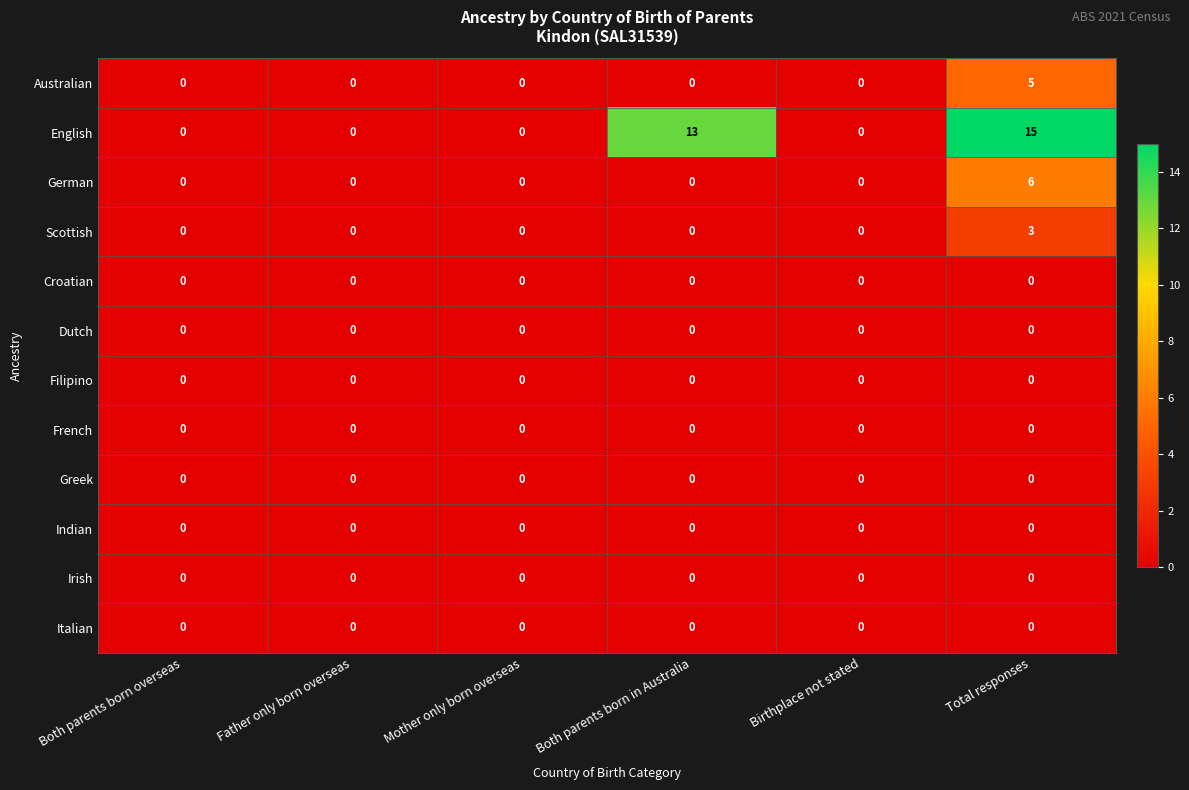

Count the Scottish values in the range 0 to 1.

5